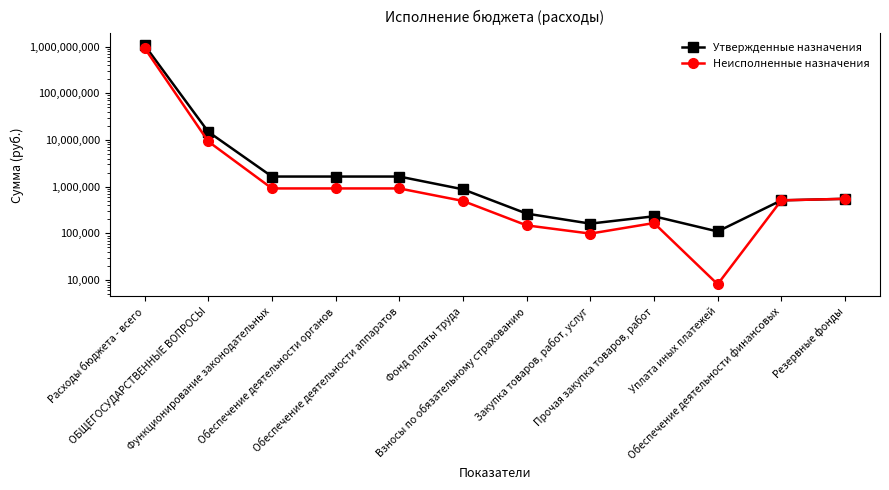

What is the label of the 8th point from the right?

Обеспечение деятельности аппаратов